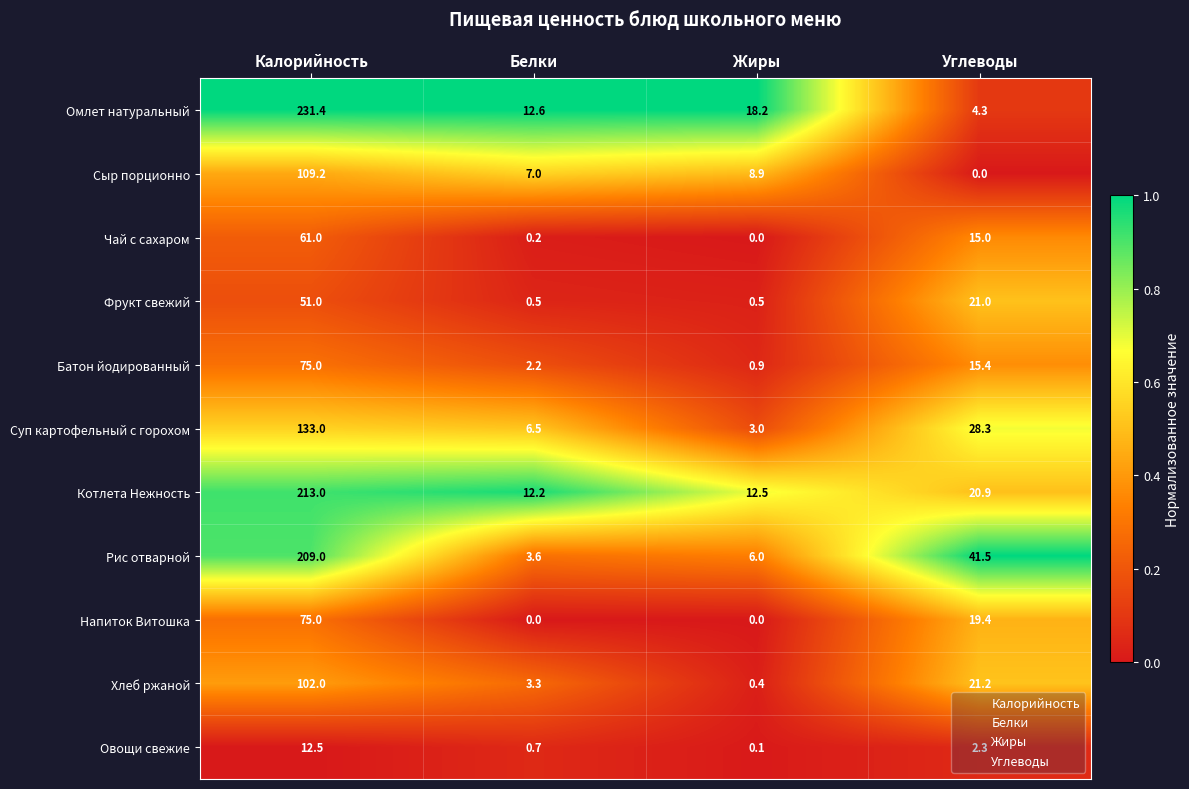

True or false: Сыр порционно has a value of 4.1 at Белки.

False